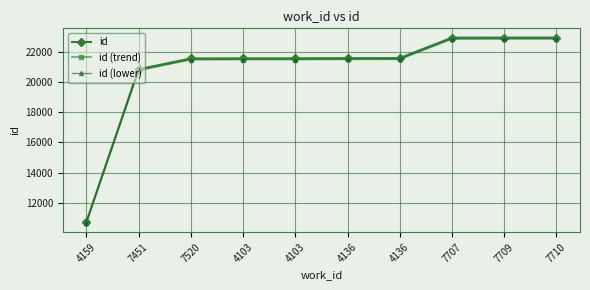

True or false: id has a value of 20862.0 at 7451.

True